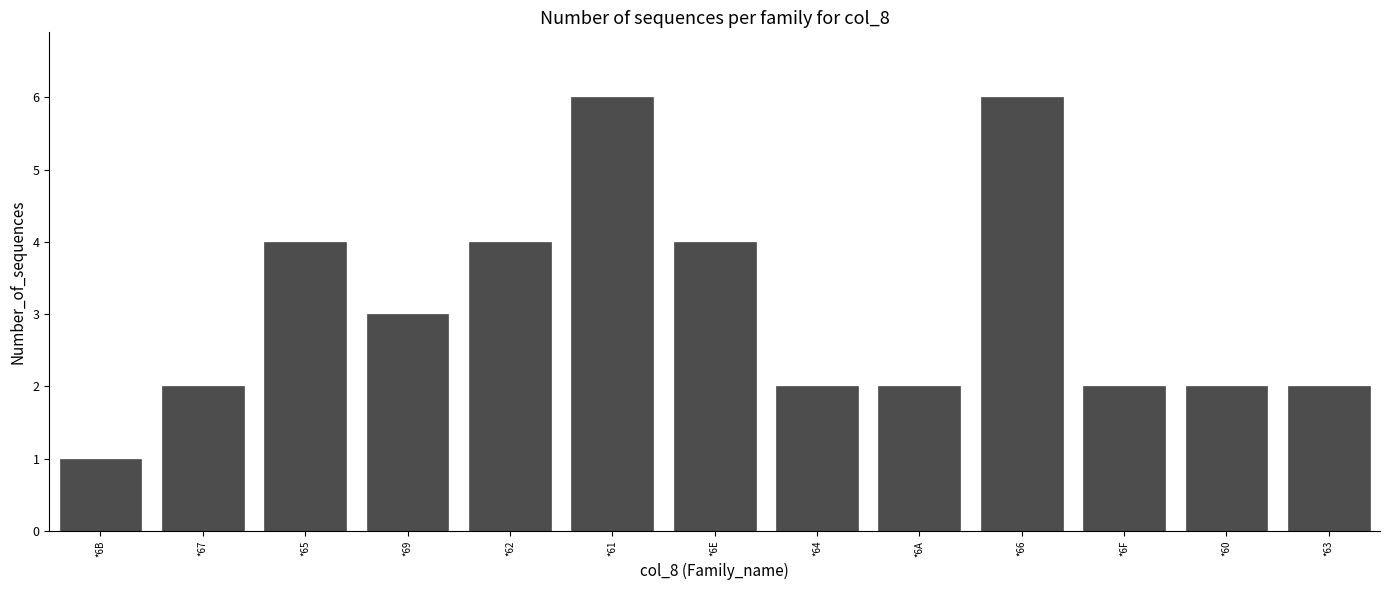

How many series are shown in this chart?

1